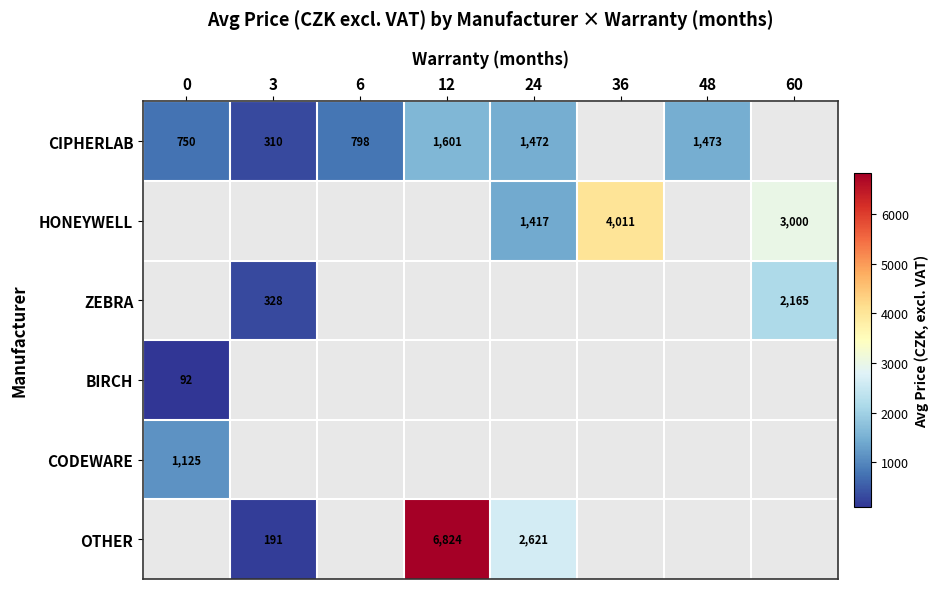

How many distinct data groups are displayed?

6